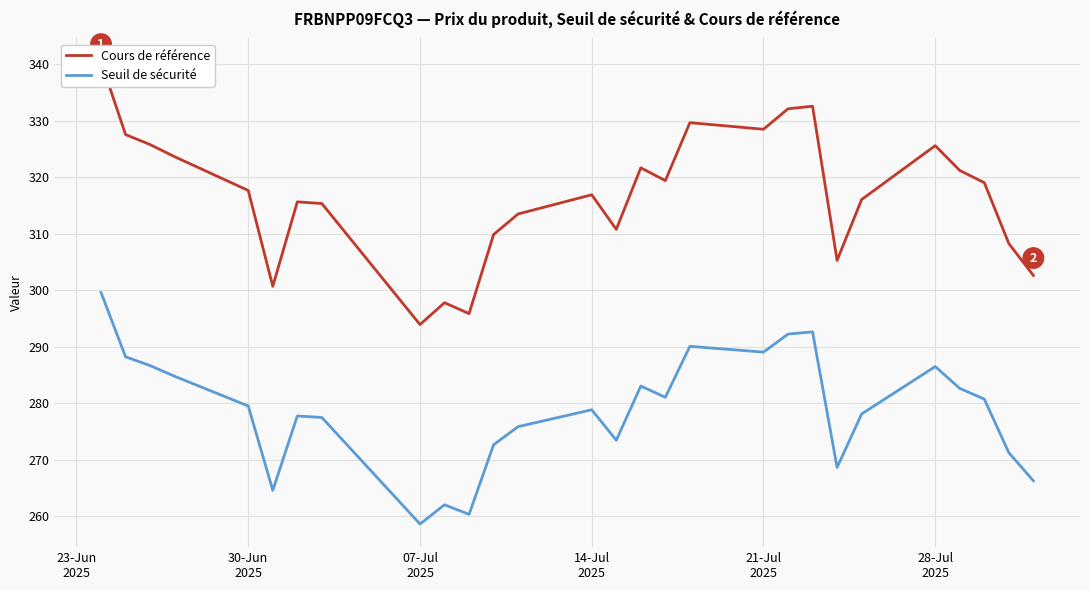

True or false: Seuil de sécurité and Cours de référence cross at least once.

False